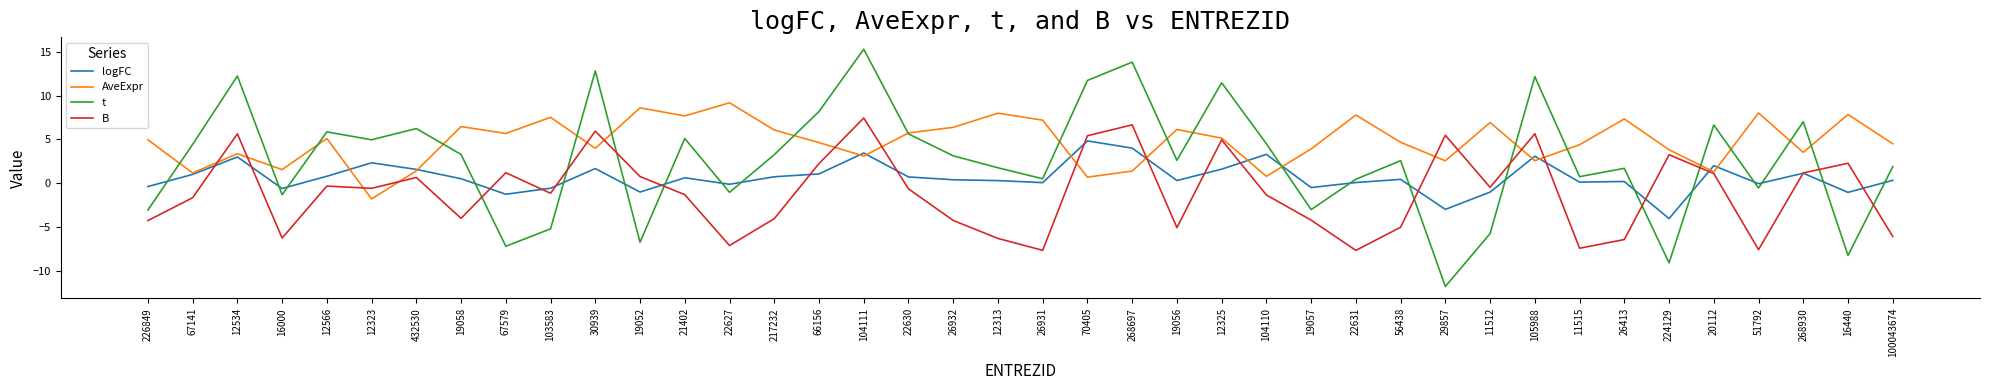

True or false: B and t cross at least once.

True